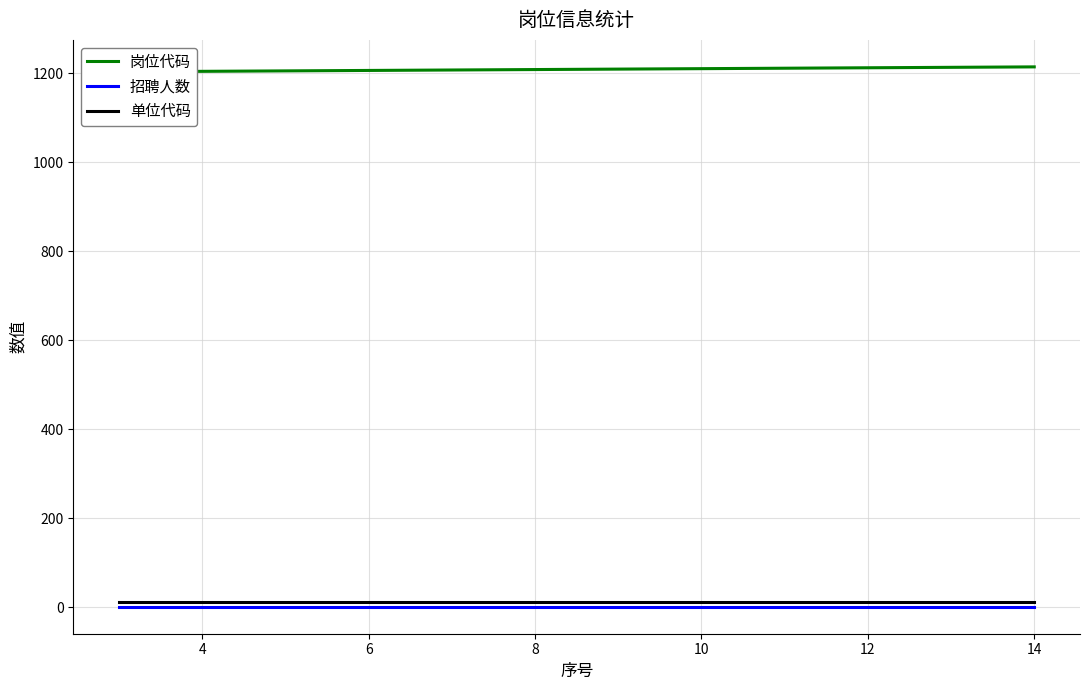

What is the average value of the 单位代码 series?

12